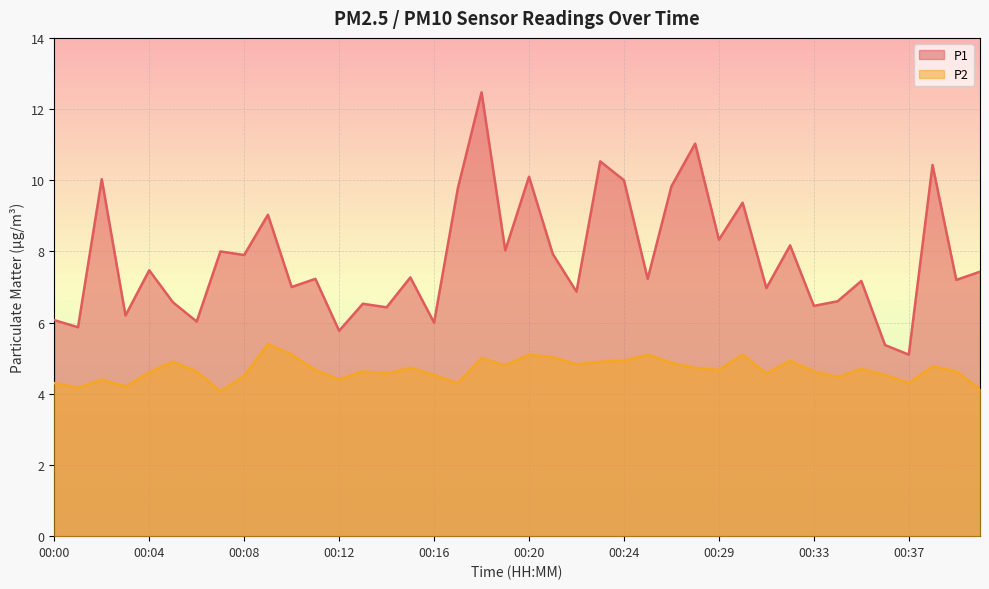

What is the approximate value of P1 at 00:29?

8.3